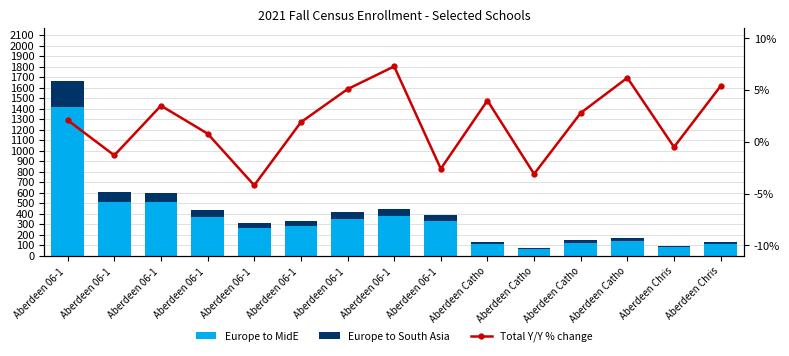

At which label does Europe to South Asia reach its peak?

Aberdeen 06-1 